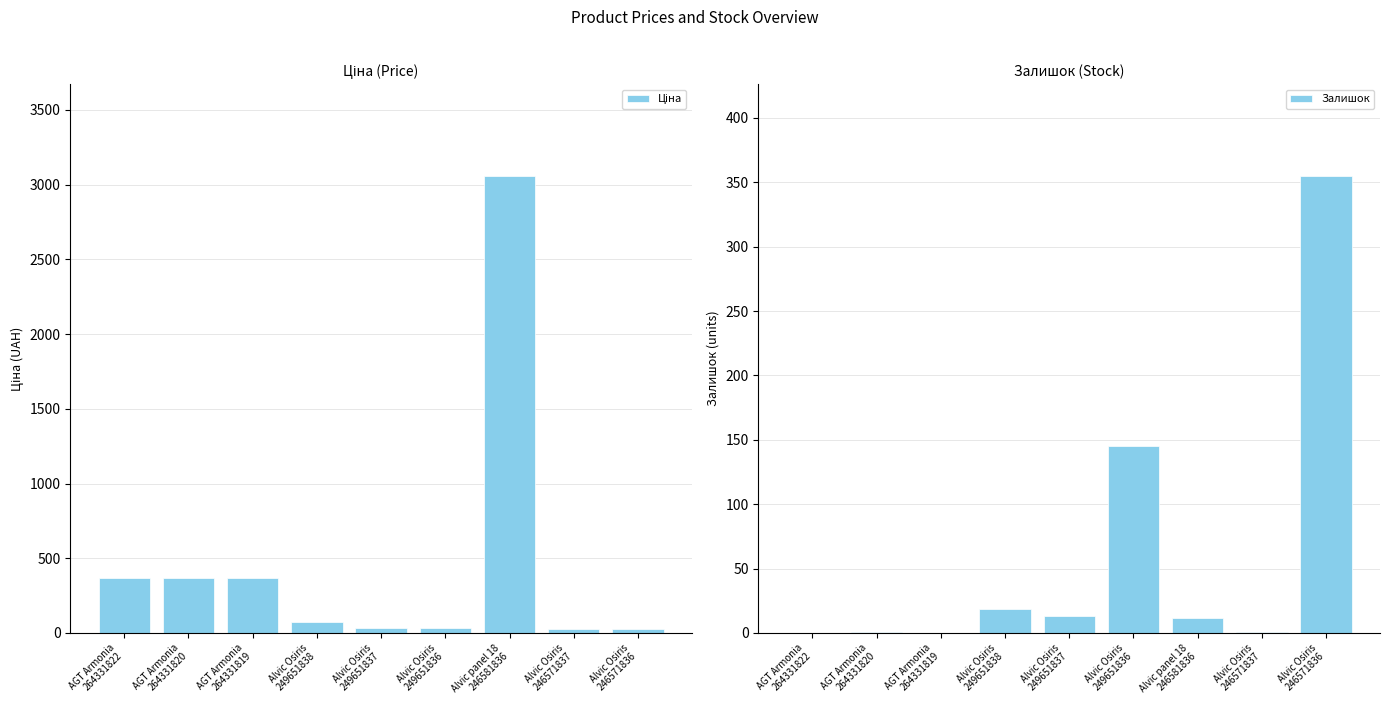

Is it true that Залишок equals 1.4 at AGT Armonia
264331820?

False